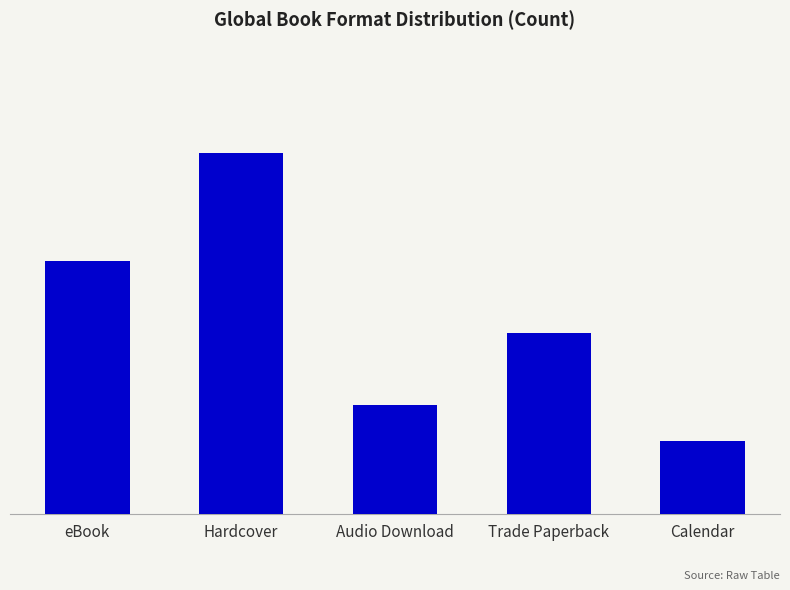

The chart shows a value of 2 at Calendar. True or false?

True